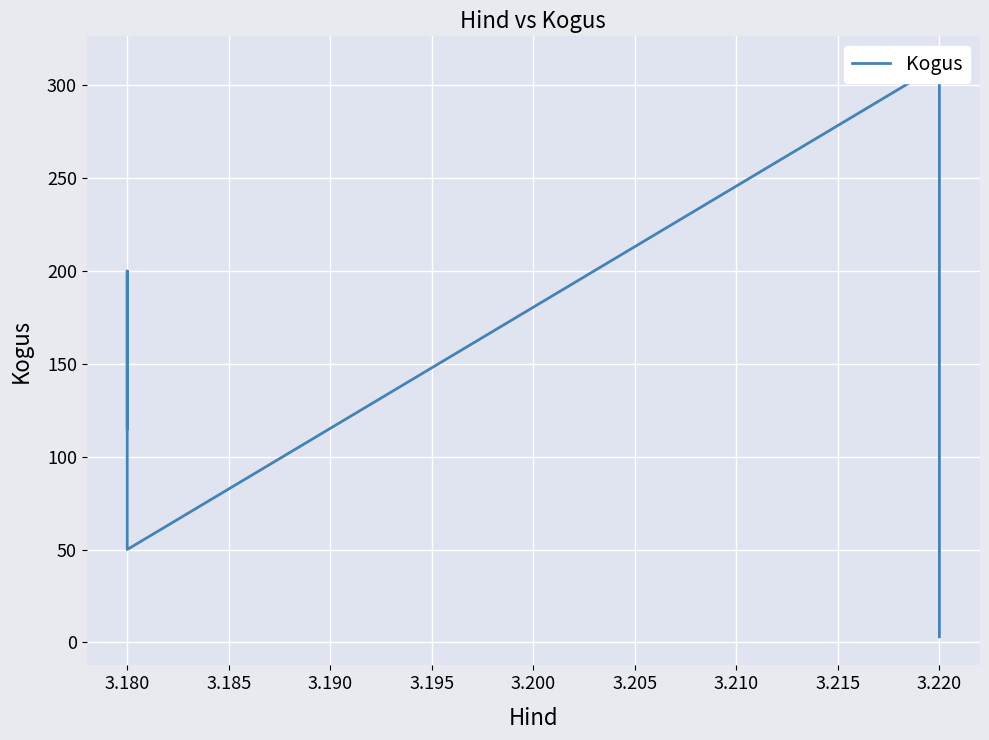

How many points are higher than both their immediate neighbors (excluding endpoints)?

2